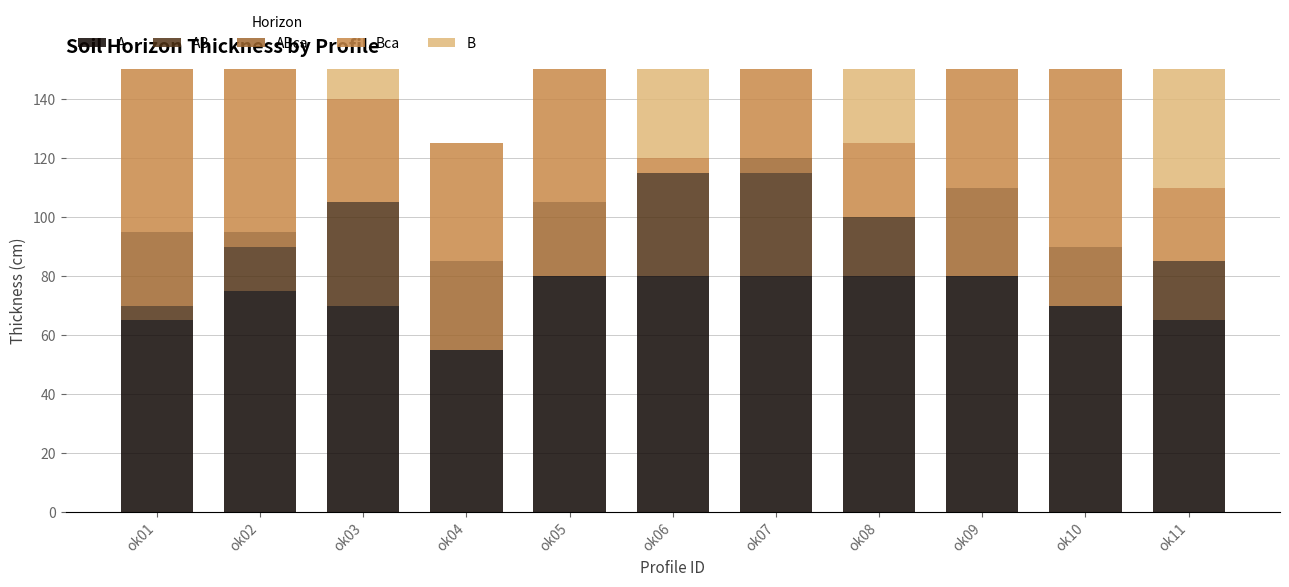

Is it true that A equals 70 at ok10?

True